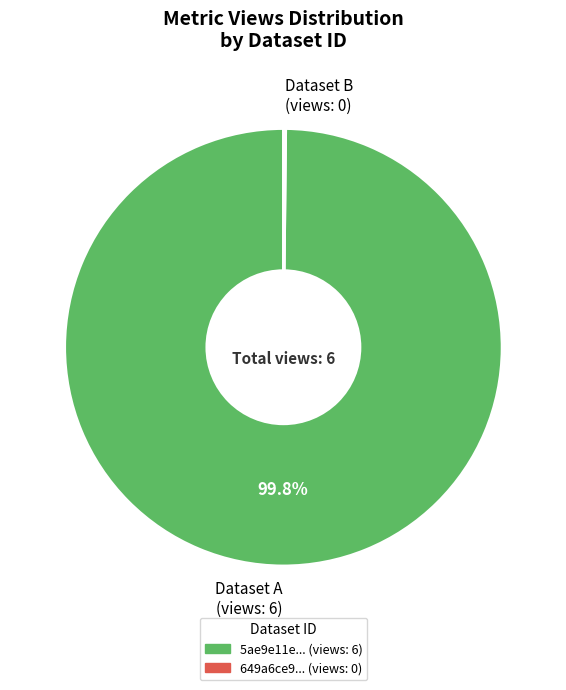

Which slice is the largest?

Dataset A (views: 6)